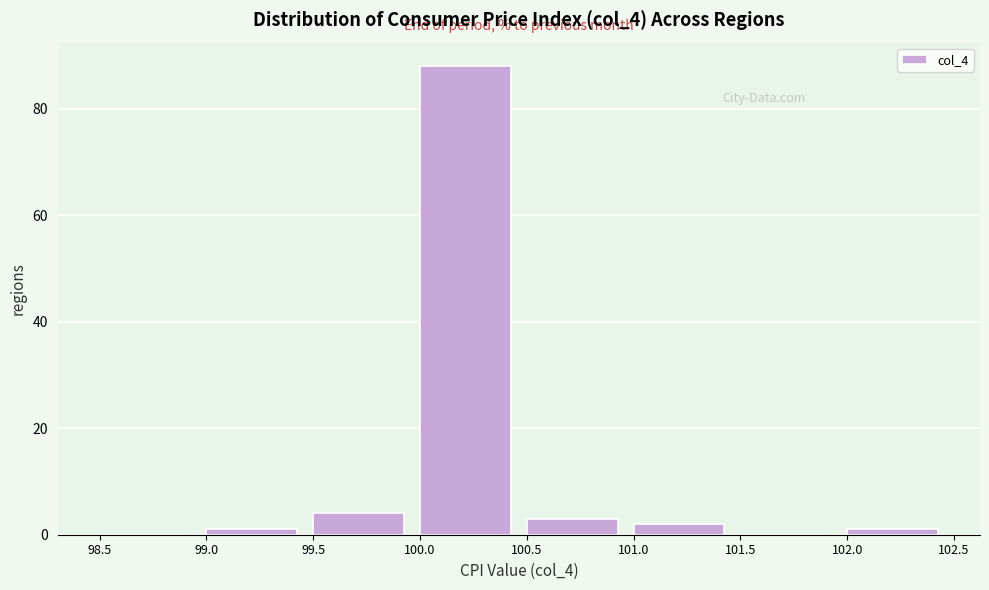

What is the height of the bar covering 99.5 to 100.0 on the x-axis? The values are not printed on the chart, so give them approximately, as read against the axis.

4